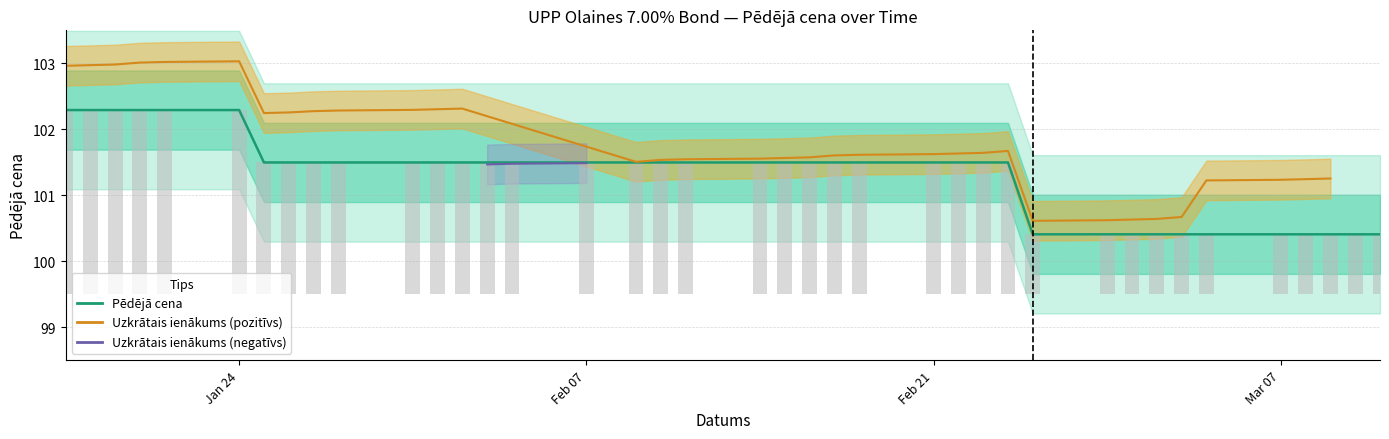

What is the sum of the values at 2022-02-21 and 2022-03-02?

201.9